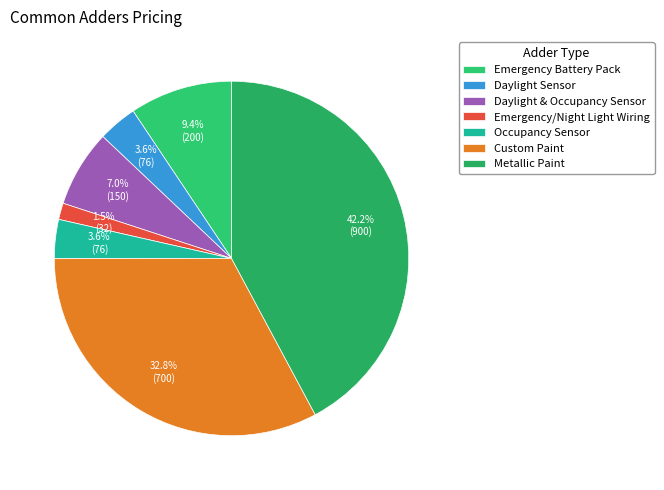

To the nearest percent, what percentage of the pie is Daylight & Occupancy Sensor?

7%